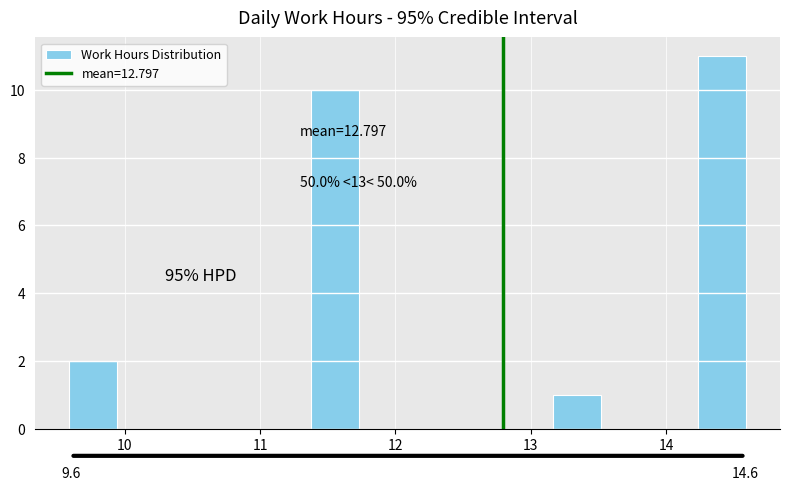

Around what value on the x-axis is the tallest bar? Give the approximate position of its centre, as read against the axis.

14.4